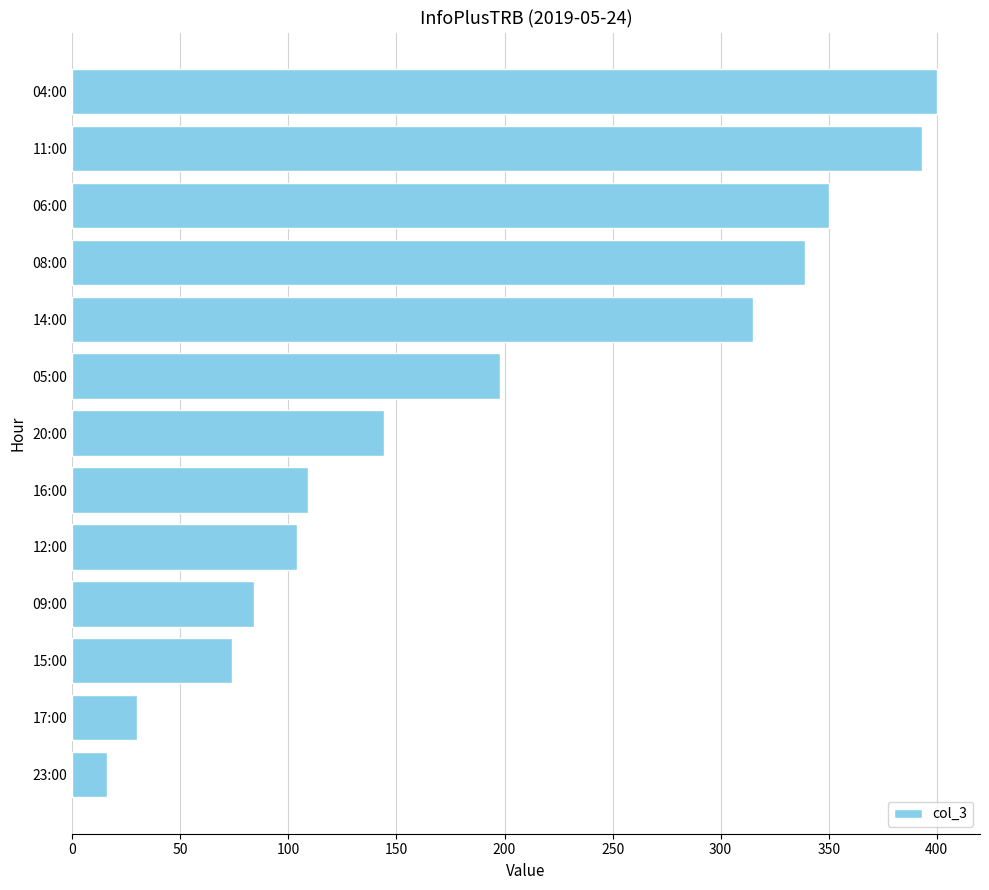

Which has a higher value, 14:00 or 17:00?

14:00